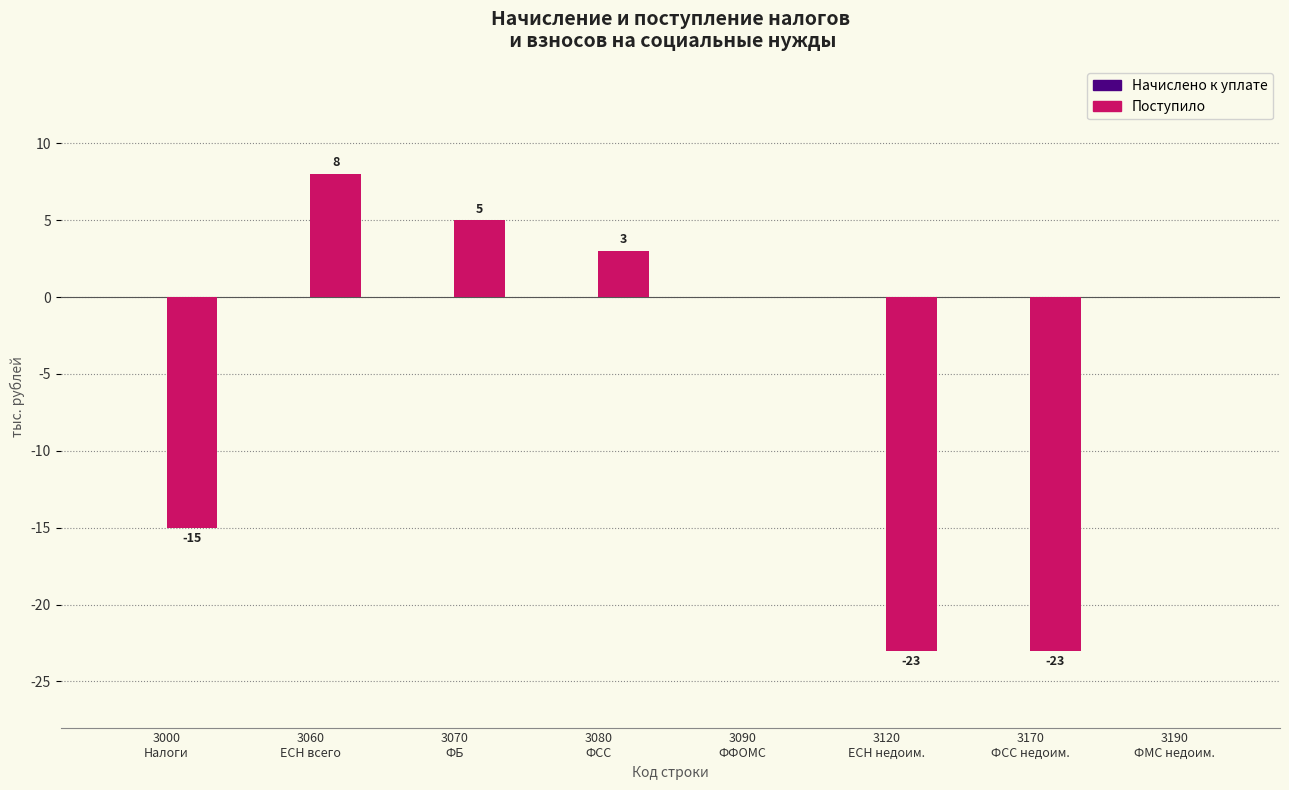

What is the sum of all values?

-45